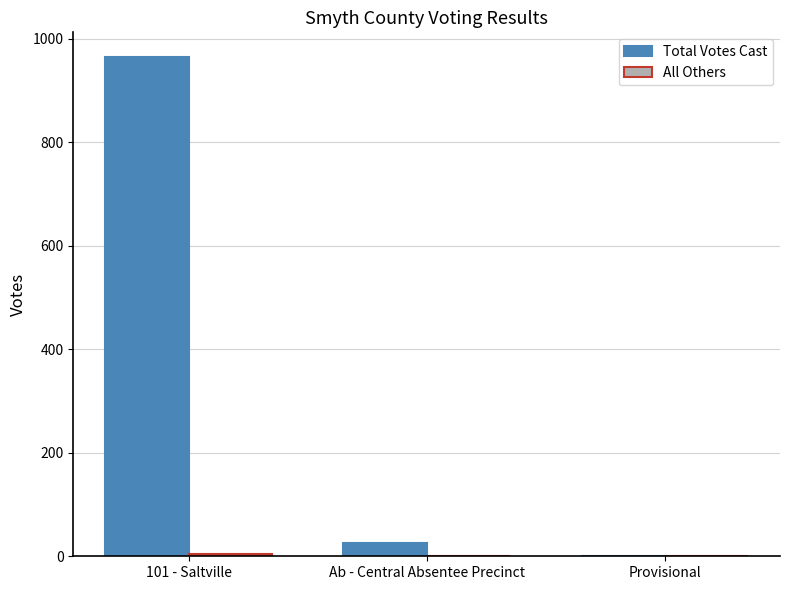

The value of Total Votes Cast at Provisional is 324. True or false?

False